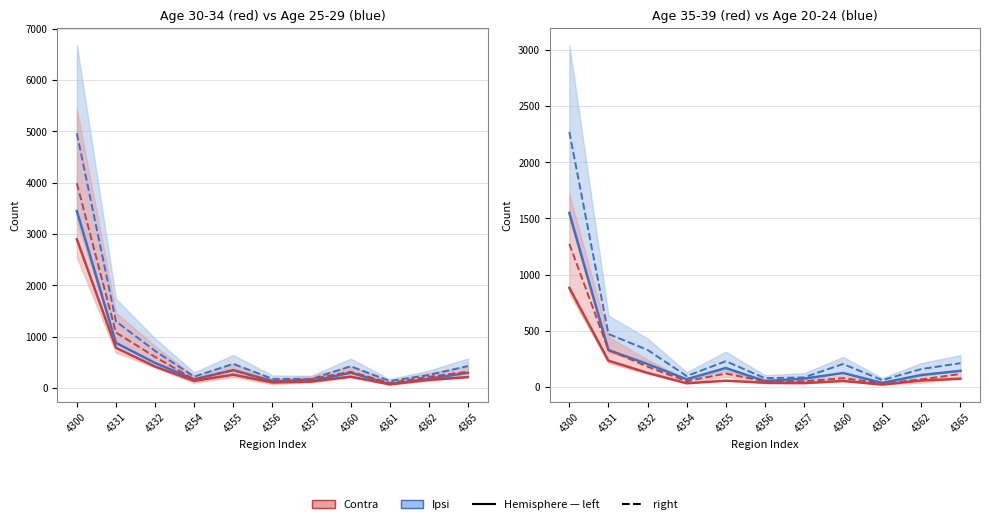

Does the chart display data point markers on the line(s)?

No